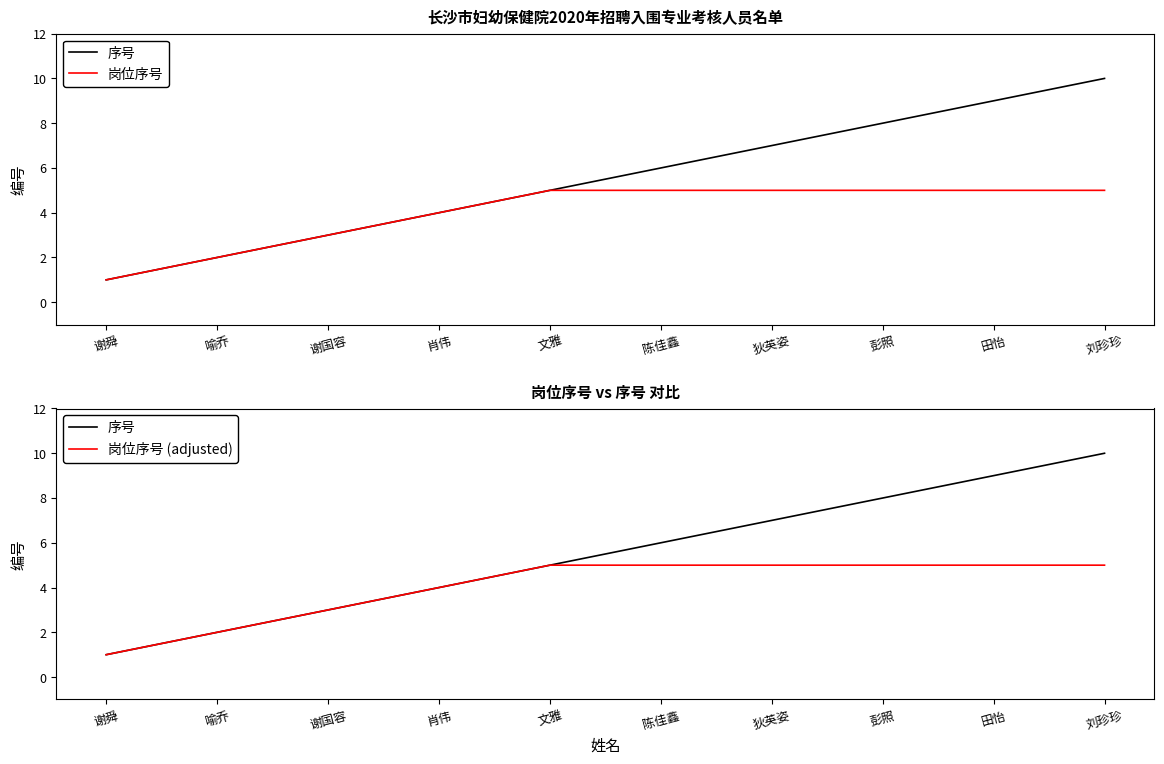

At which label is 岗位序号 (adjusted) closest to 3?

谢国容